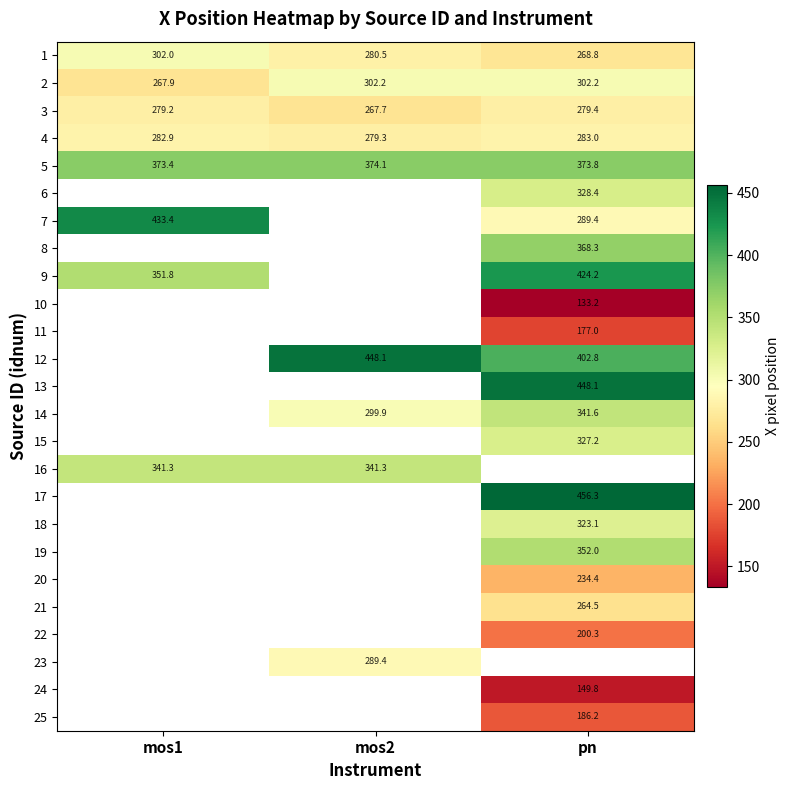

At which label is 5 closest to 373?

mos1